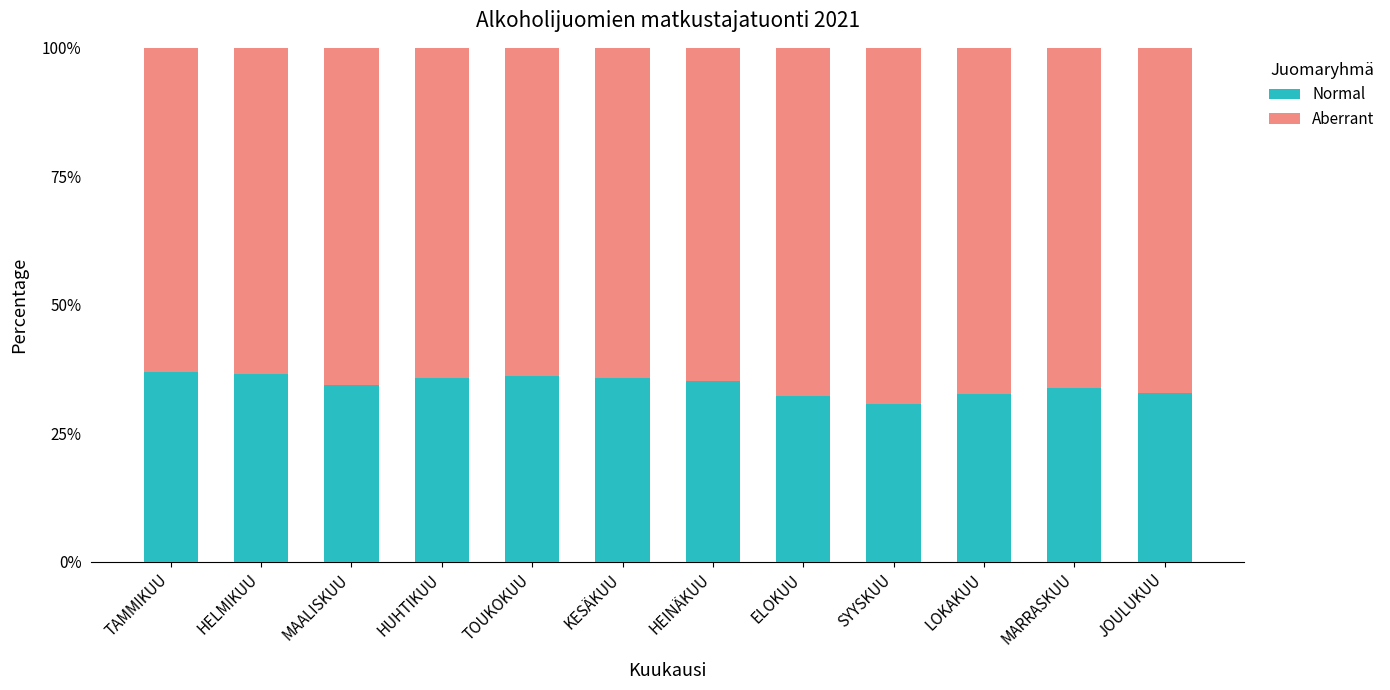

What is the total value across all series at SYYSKUU?

100.0